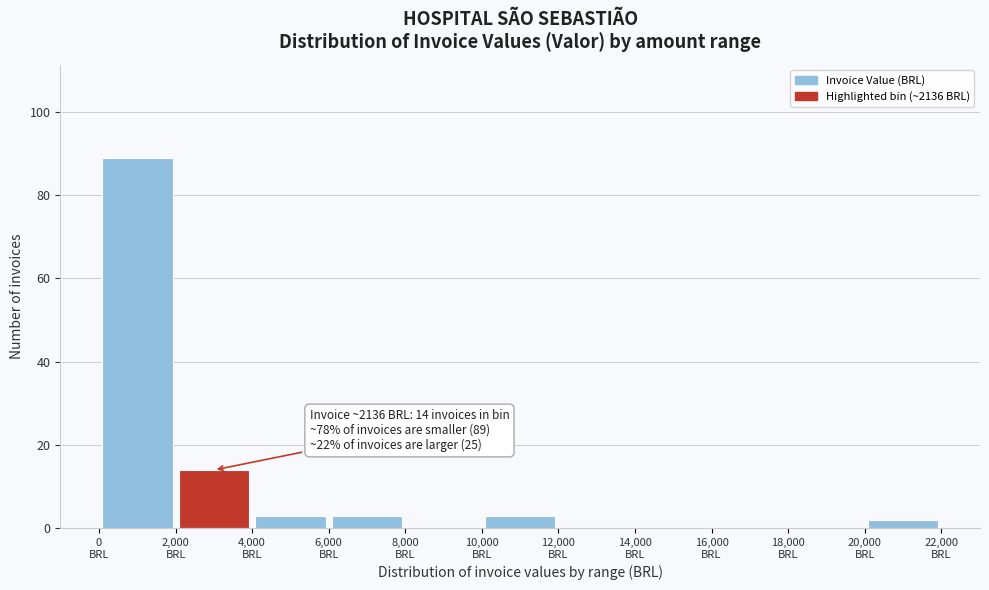

Over which range of the x-axis is the bar tallest?

0 to 2000